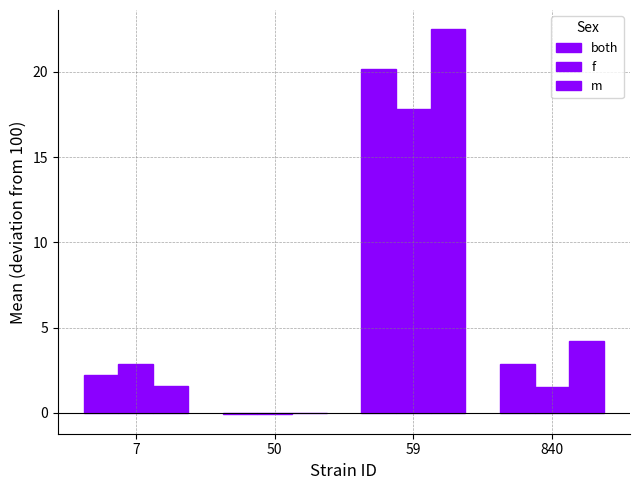

At which category is the sum across all series the highest?

59